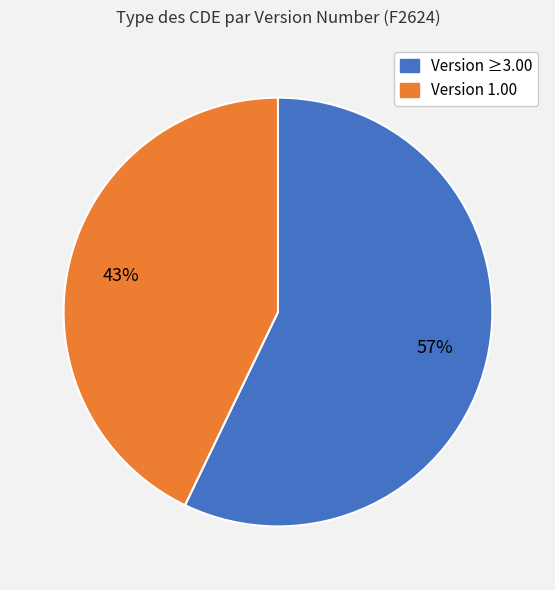

To the nearest percent, what percentage of the pie is Version ≥3.00?

57%